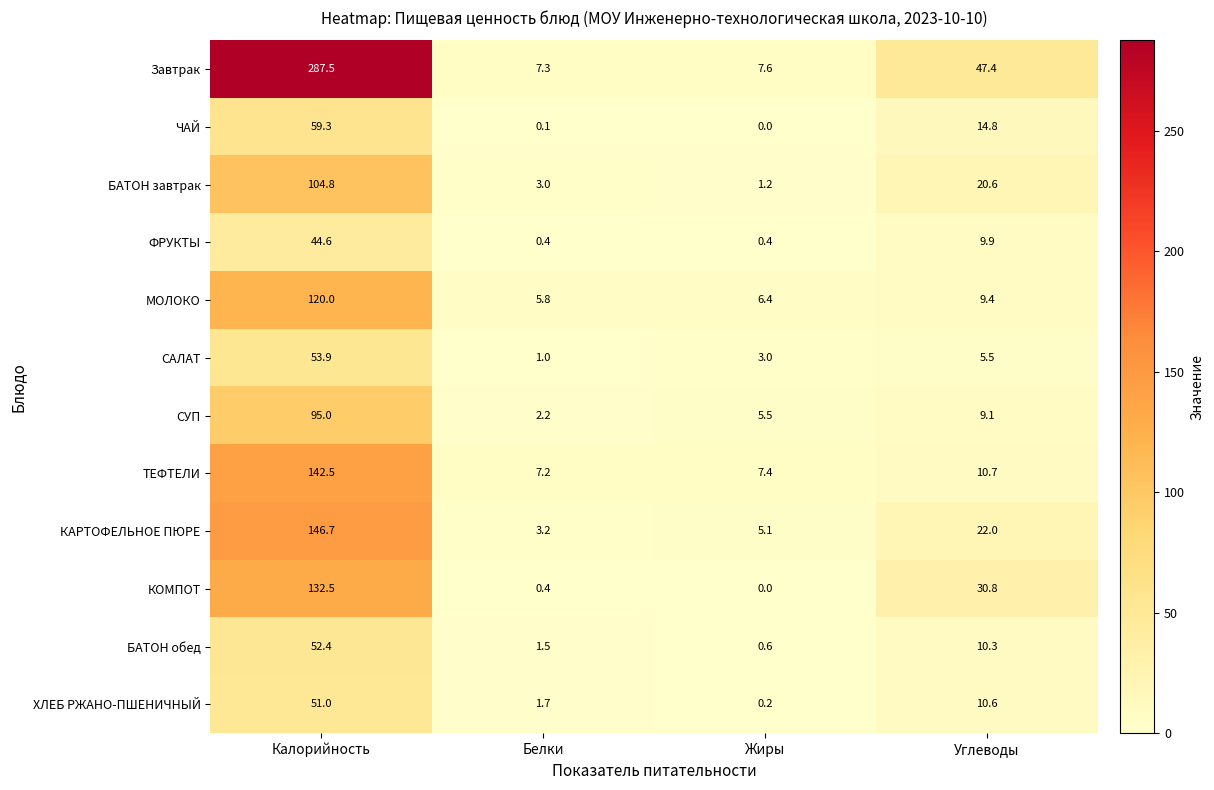

What is the total value across all series at Белки?

33.8